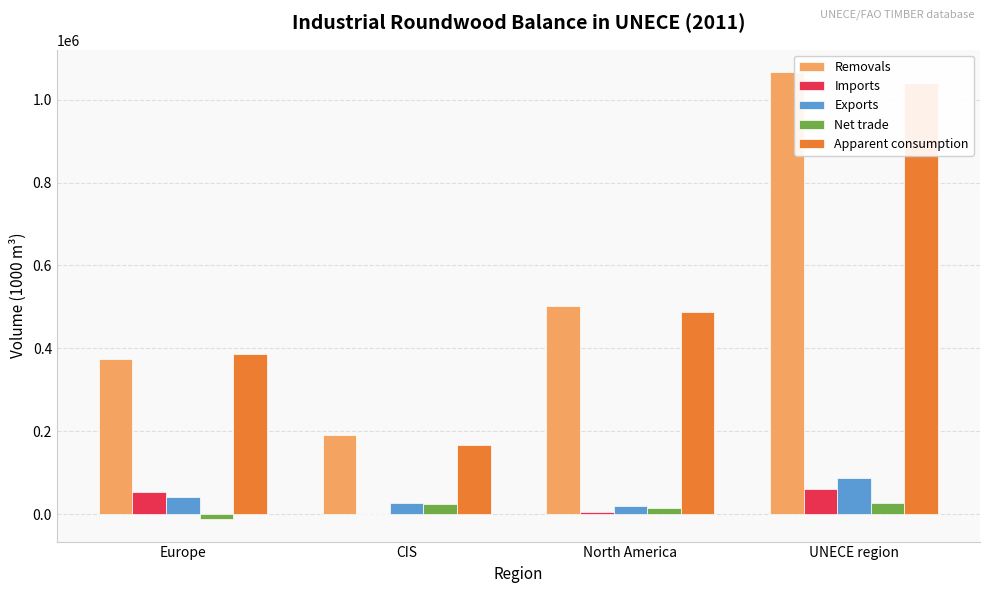

How many groups of bars are there?

4